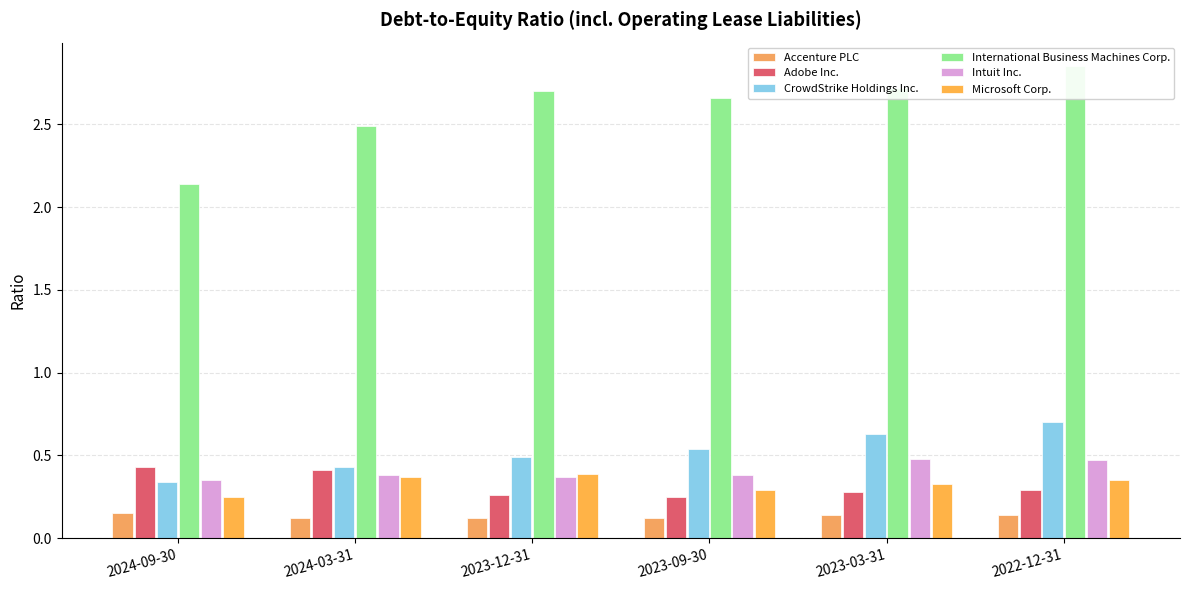

Which series has the largest total across all categories?

International Business Machines Corp.